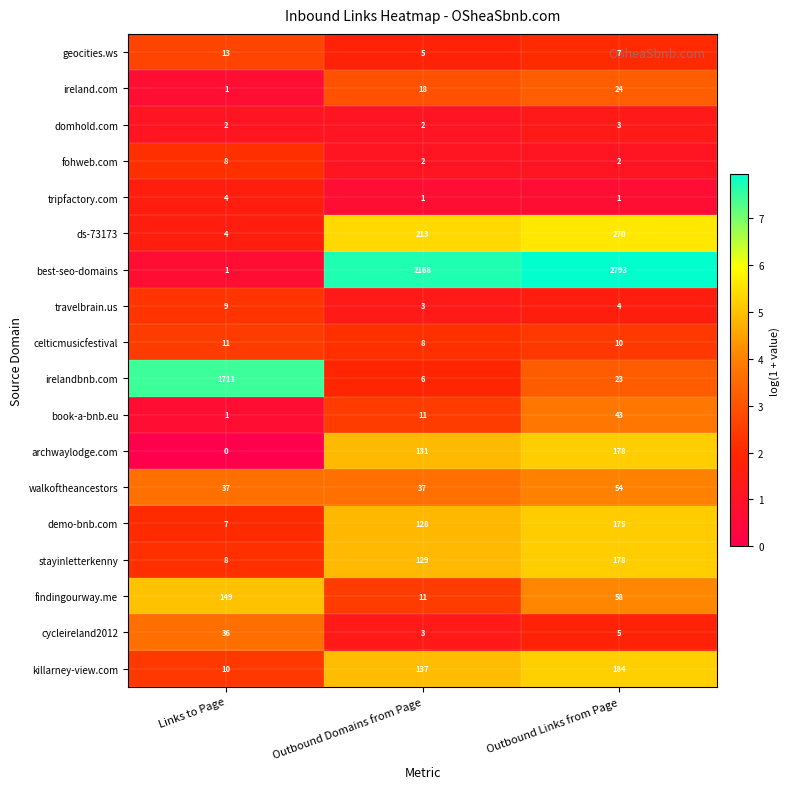

True or false: travelbrain.us has a value of 4 at Outbound Links from Page.

True